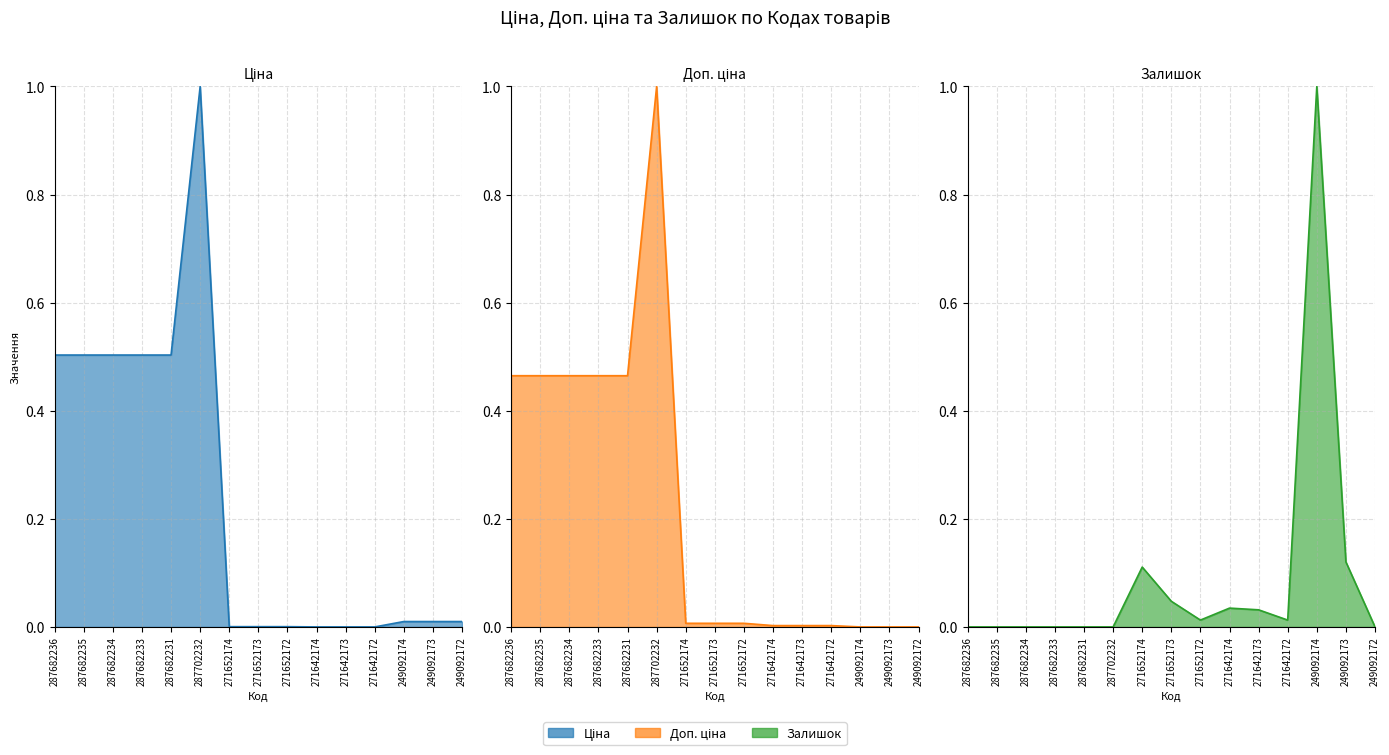

List the labels in order of Ціна (line) value, largest first.

287702232, 287682236, 287682235, 287682234, 287682233, 287682231, 249092174, 249092173, 249092172, 271652174, 271652173, 271652172, 271642174, 271642173, 271642172